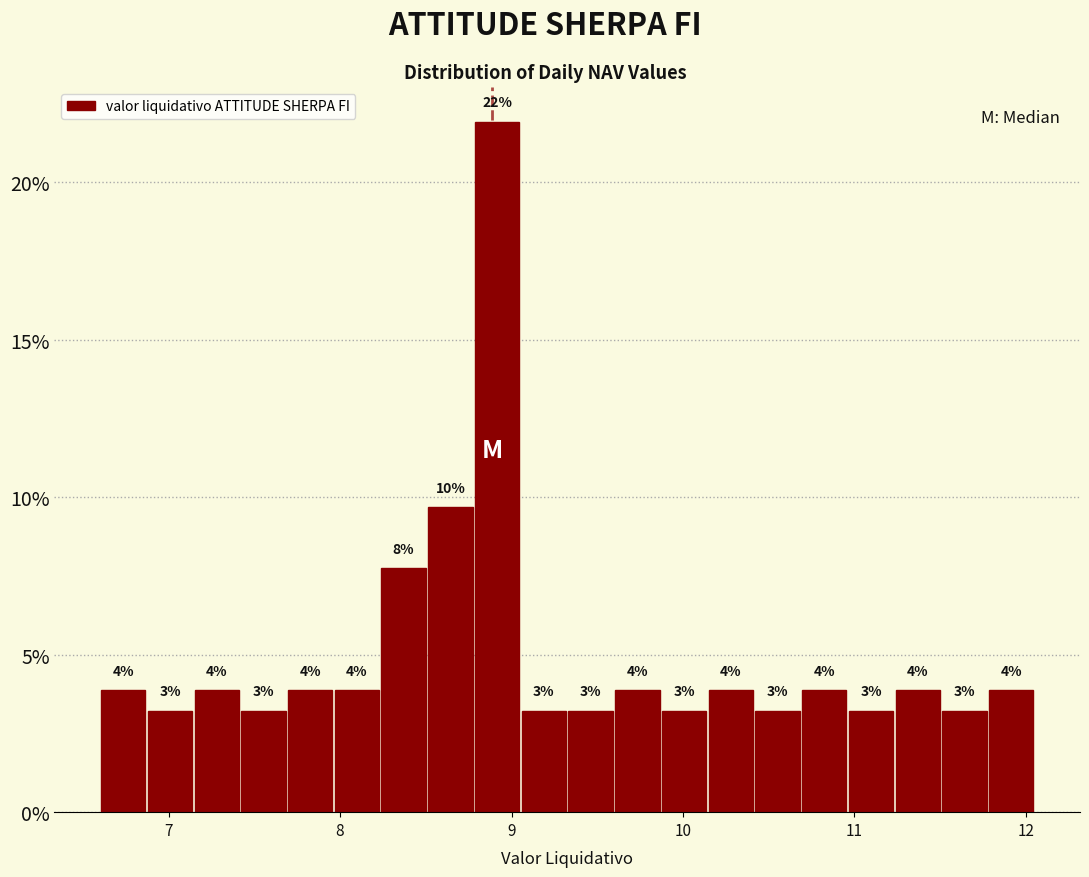

Read against the x-axis, roughly where is the centre of the tallest bar?

8.9